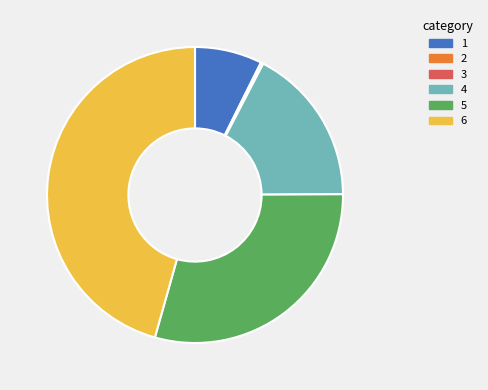

Between 5 and 4, which is larger?

5